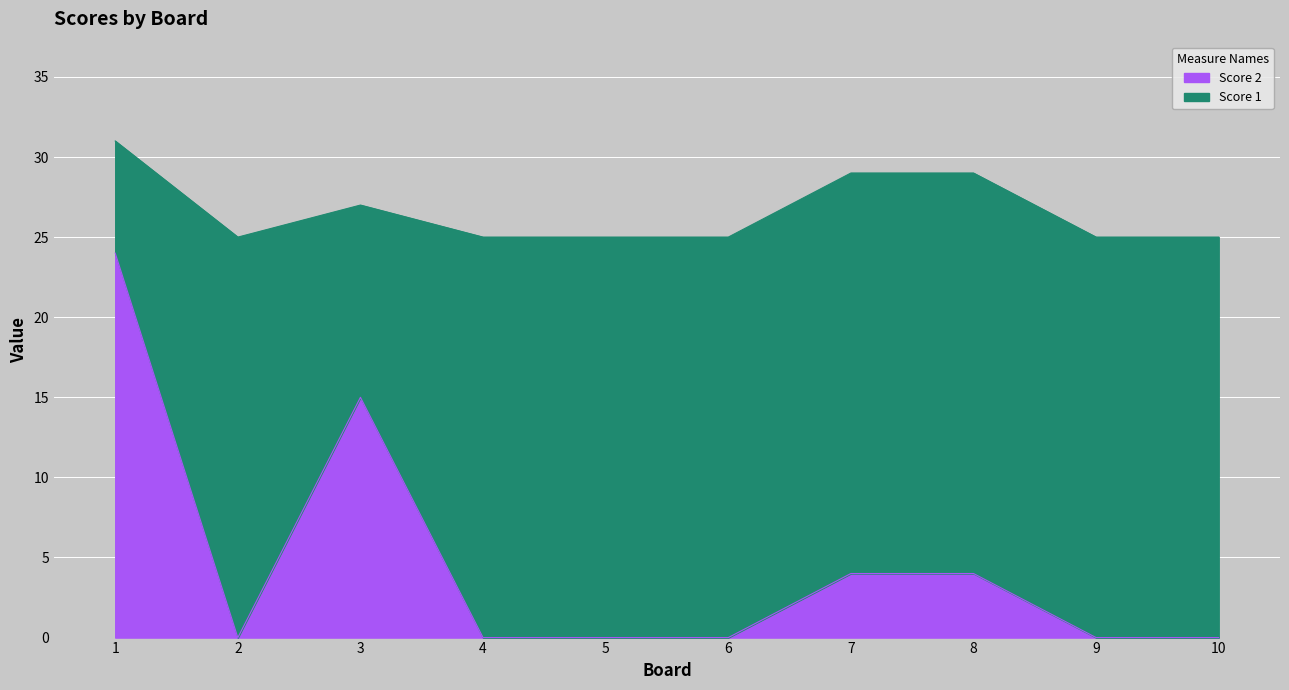

List the labels in order of value, largest first.

1, 3, 7, 8, 2, 4, 5, 6, 9, 10